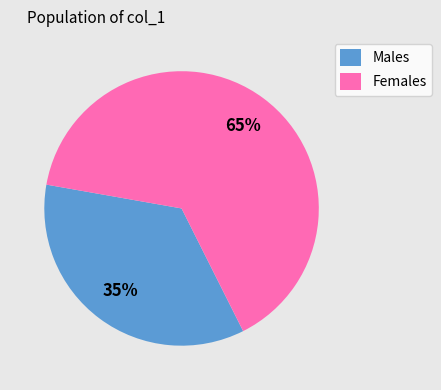

To the nearest percent, what is the average slice percentage?

50%